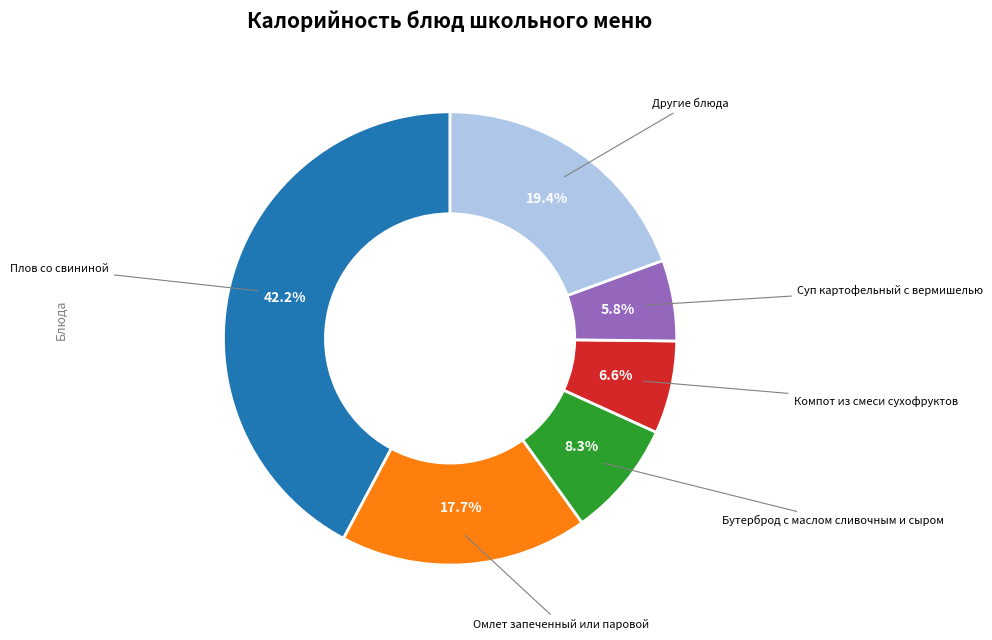

Does any single category account for the majority?

No